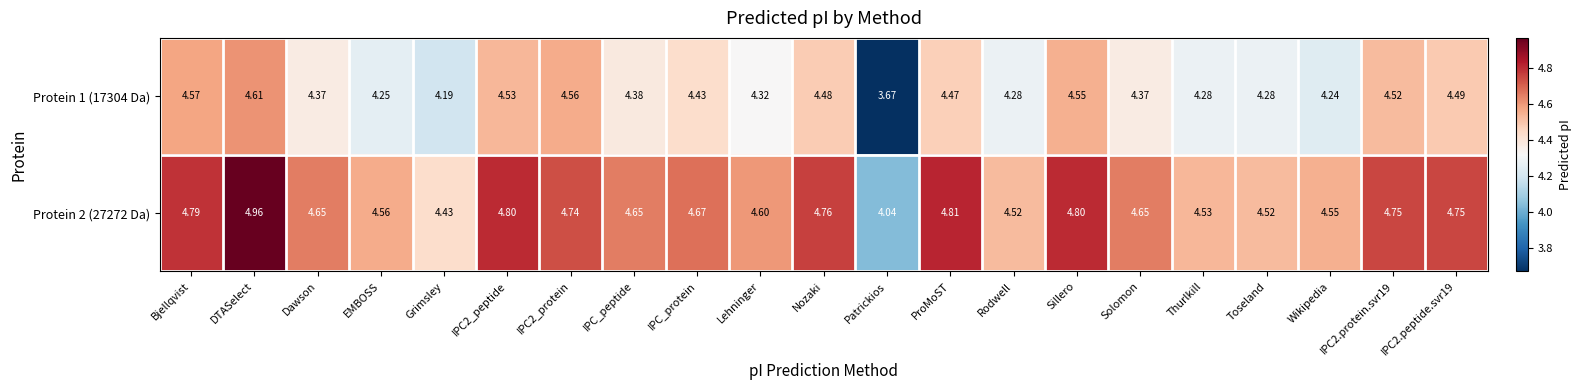

Which category has the highest value across all series?

DTASelect